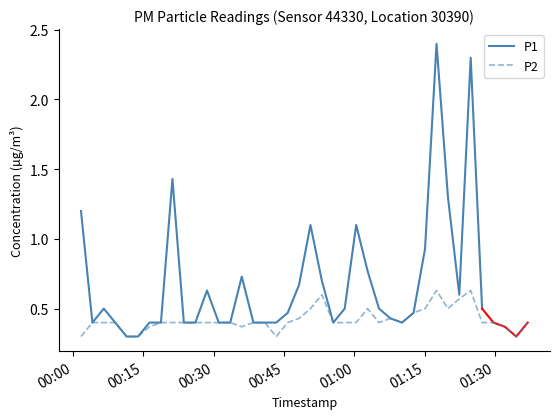

What is the difference between the maximum and second lowest values?

0.3